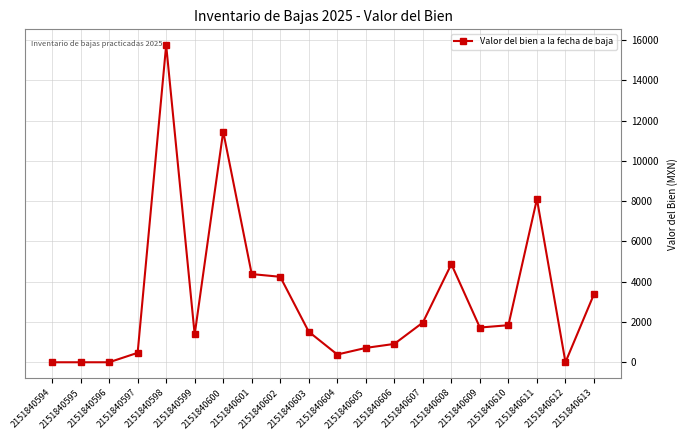

What is the greatest value displayed?

15741.2